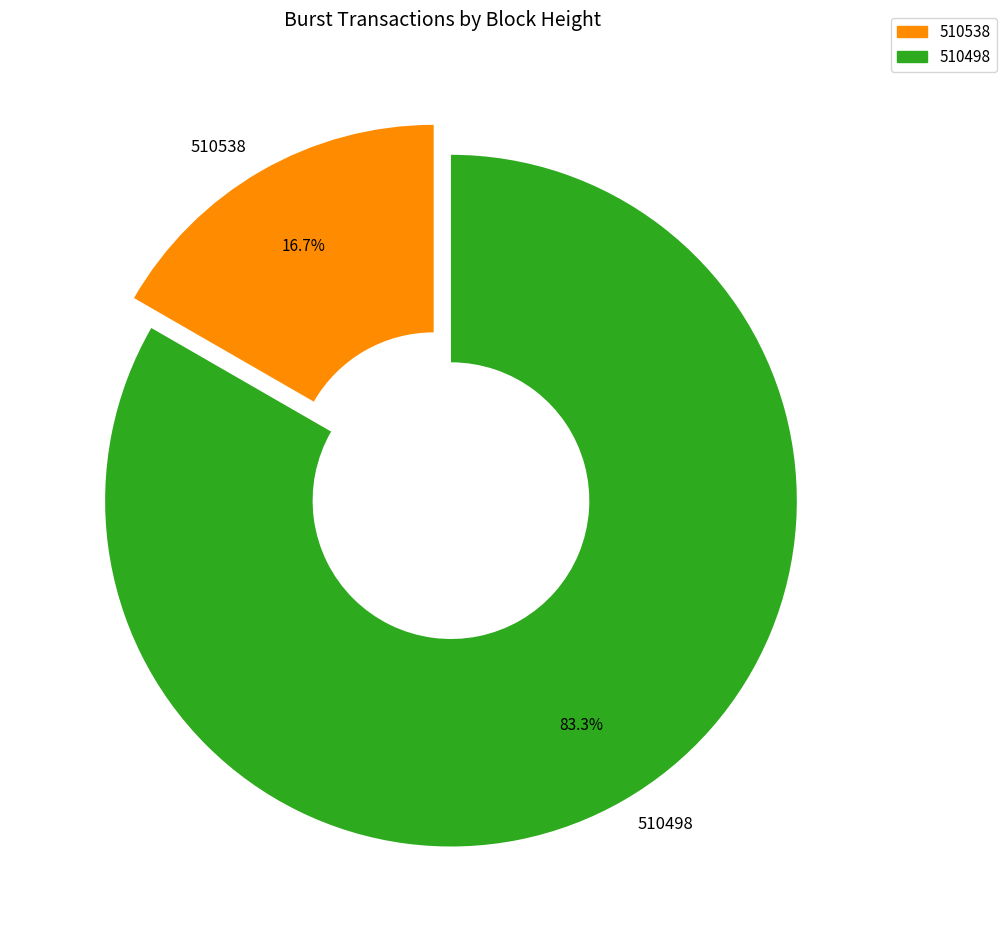

Is 510538 the majority of the pie?

No